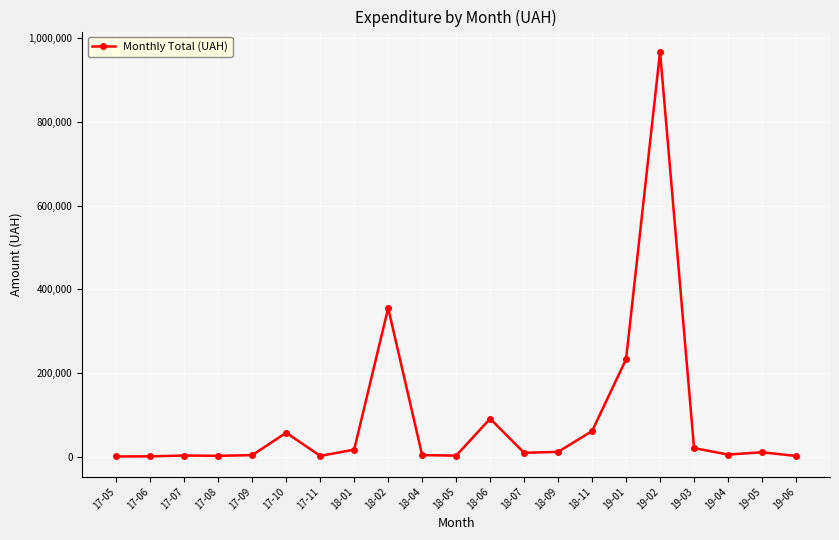

What is the average value?

88772.9